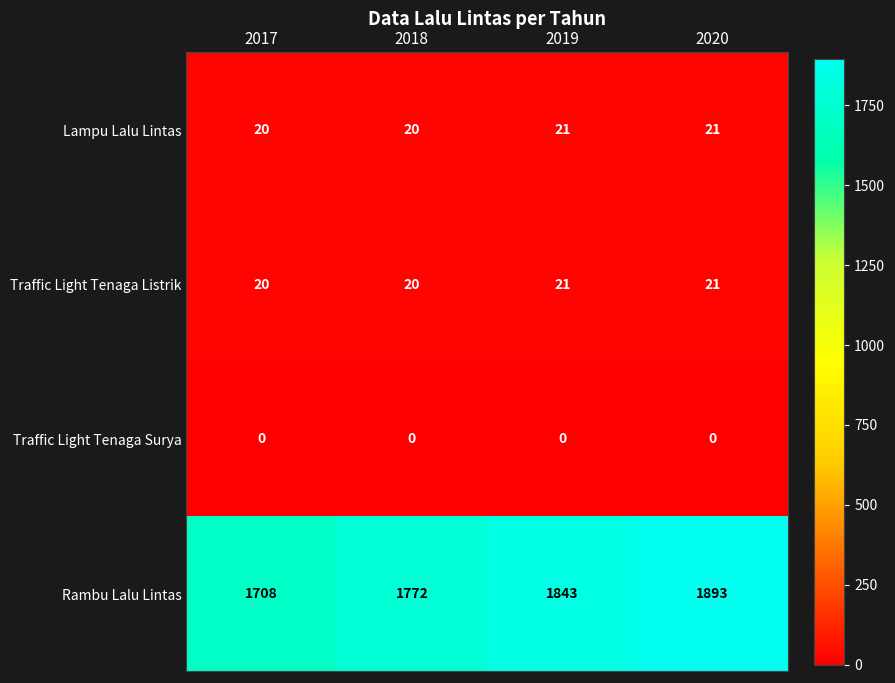

What is the greatest value displayed?

1893